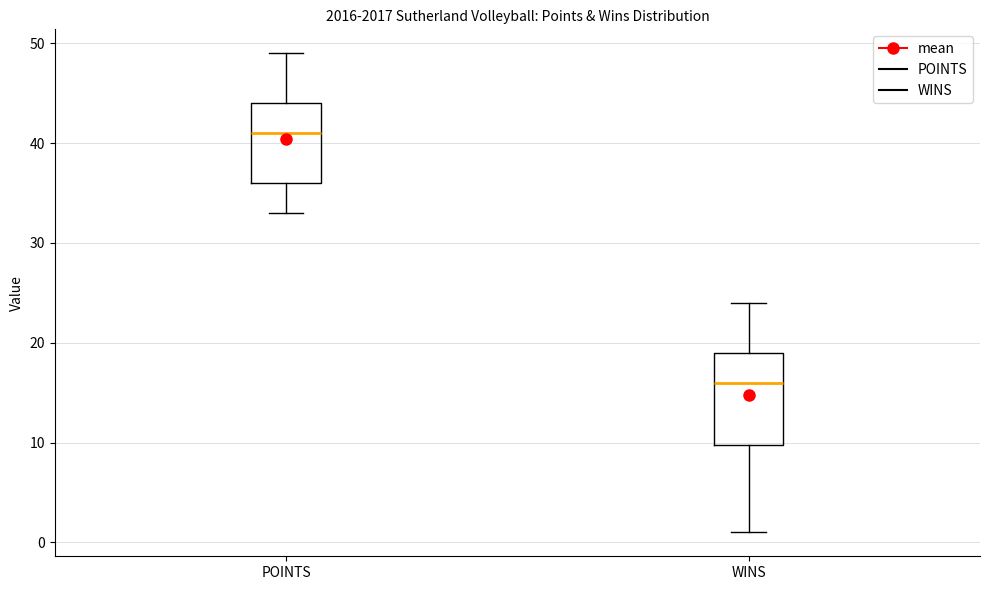

Where is the lower edge of the box for POINTS on the y-axis? The values are not printed on the chart, so give them approximately, as read against the axis.

36